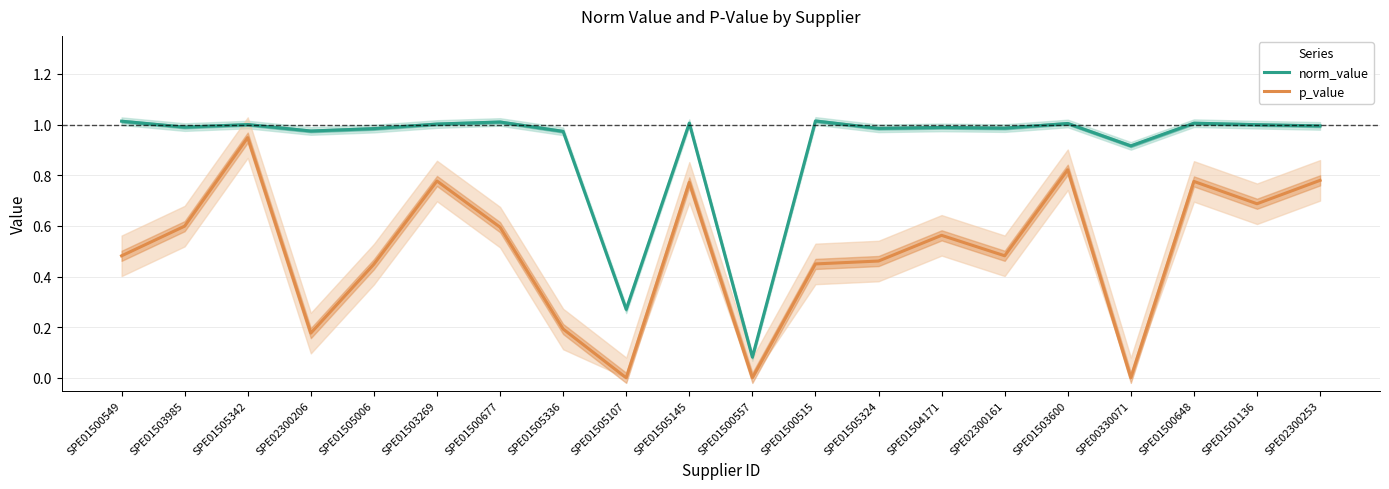

Rank the categories by norm_value value from lowest to highest.

SPE01500557, SPE01505107, SPE00330071, SPE01505336, SPE02300206, SPE01505006, SPE01505324, SPE02300161, SPE01504171, SPE01503985, SPE02300253, SPE01501136, SPE01505342, SPE01503269, SPE01503600, SPE01500648, SPE01505145, SPE01500677, SPE01500549, SPE01500515